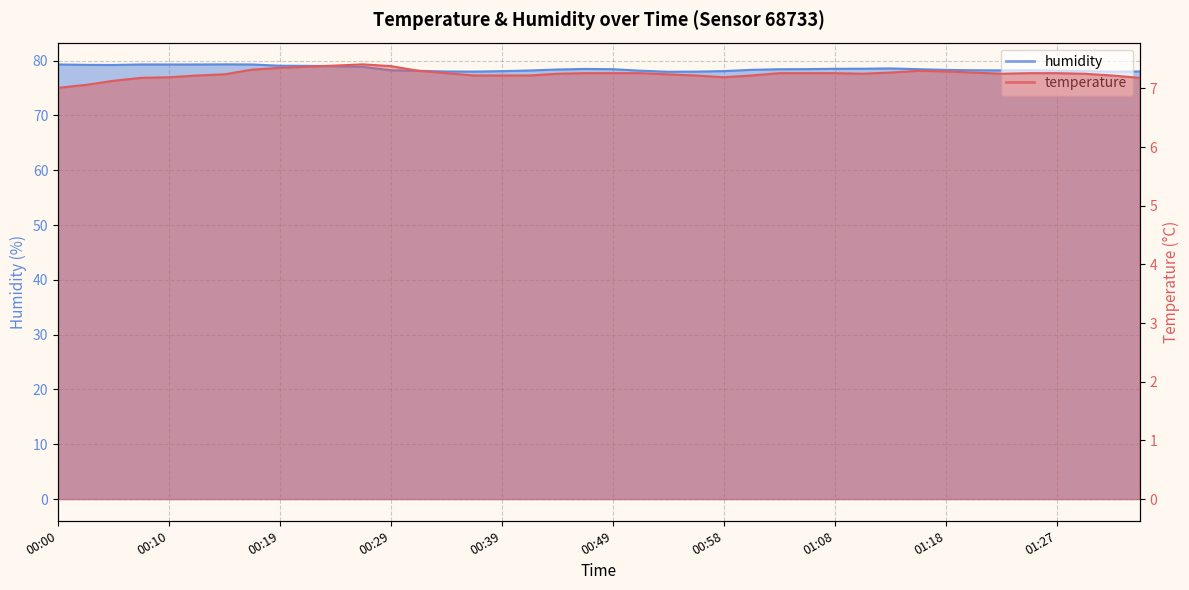

At 01:35, list the series in order from largest to smallest.

humidity, temperature